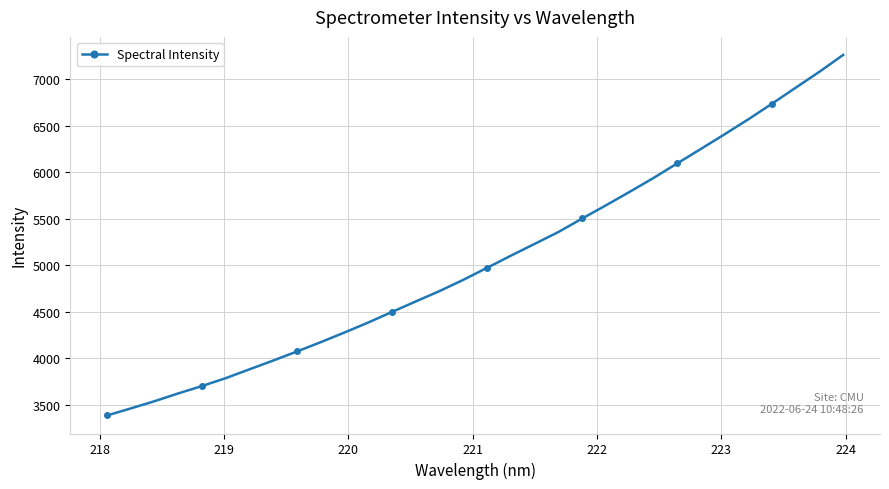

What is the sum of all values?

161739.1